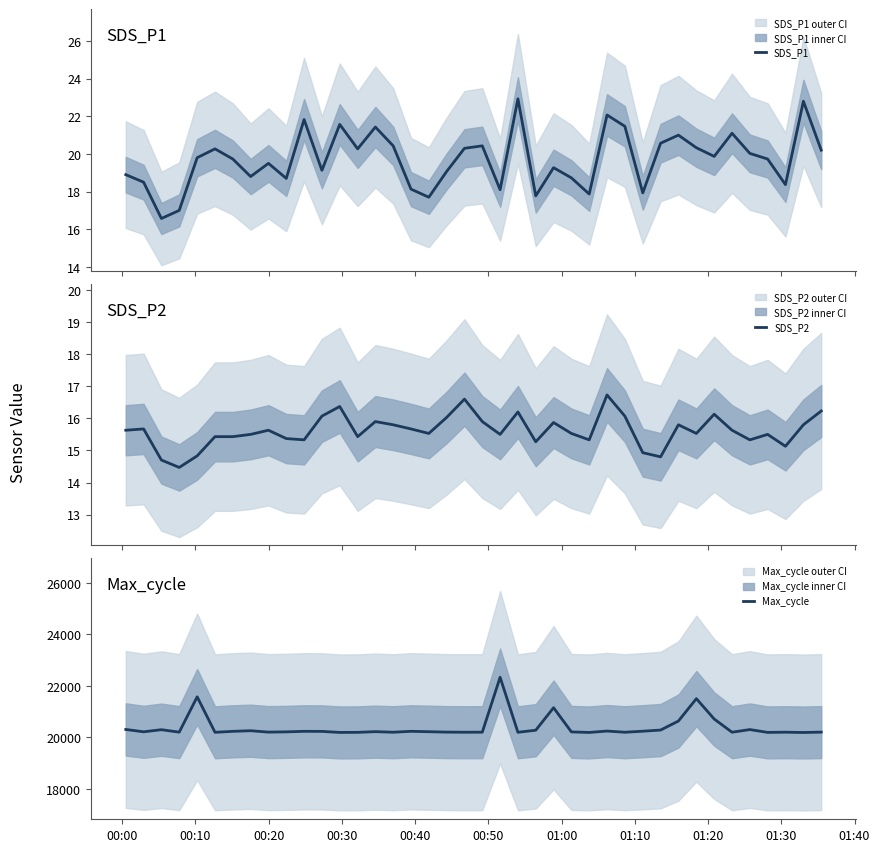

What is the difference between the second highest and second lowest values in the SDS_P2 series?

1.9